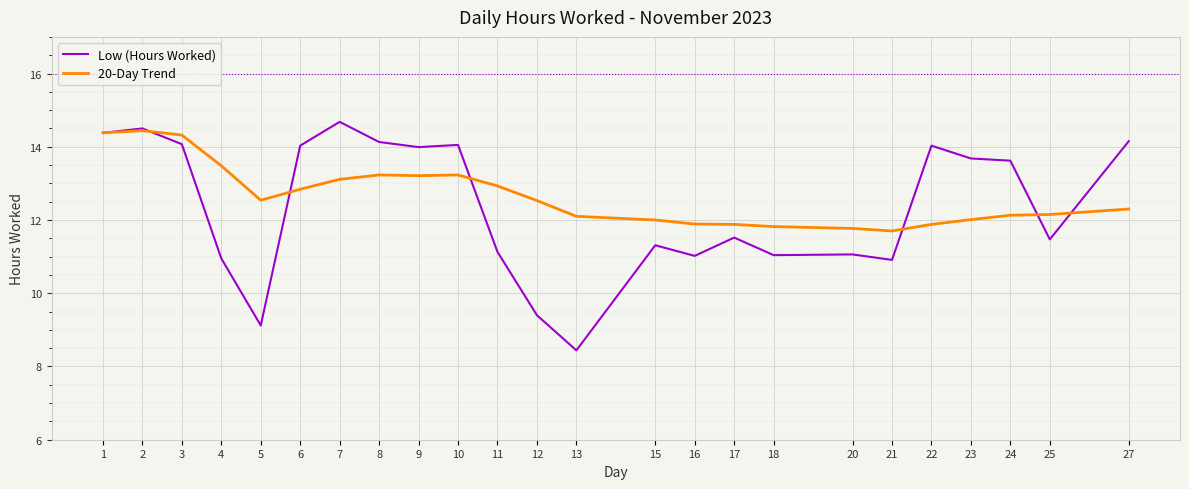

What is the average value of the 20-Day Trend series?

12.7